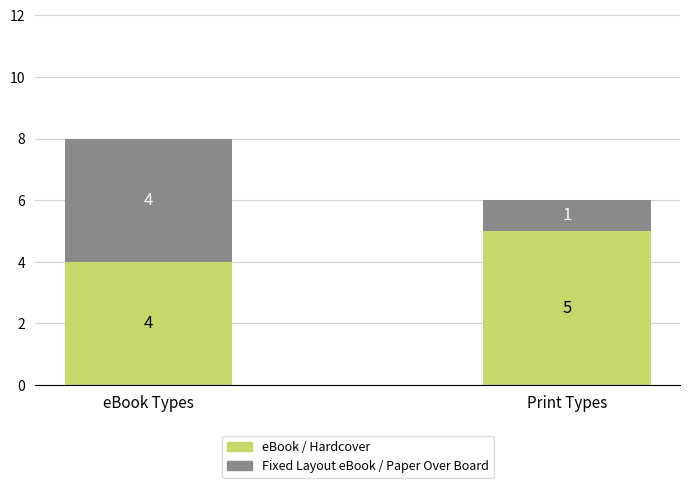

What is the minimum value for eBook / Hardcover?

4